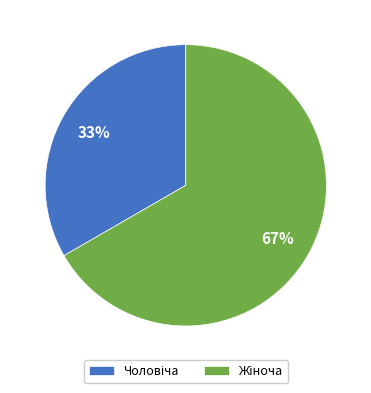

To the nearest percent, what is the average slice percentage?

50%